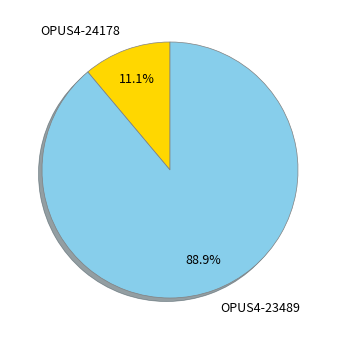

What is the majority slice?

OPUS4-23489